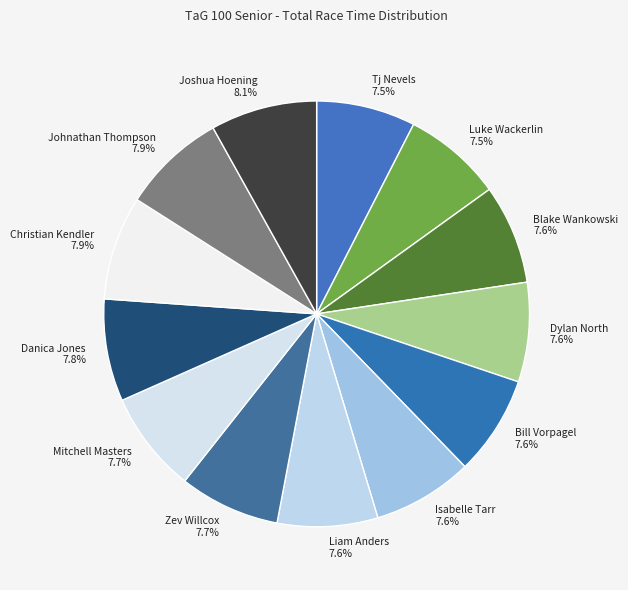

The Zev Willcox slice represents 1% of the pie. True or false?

False